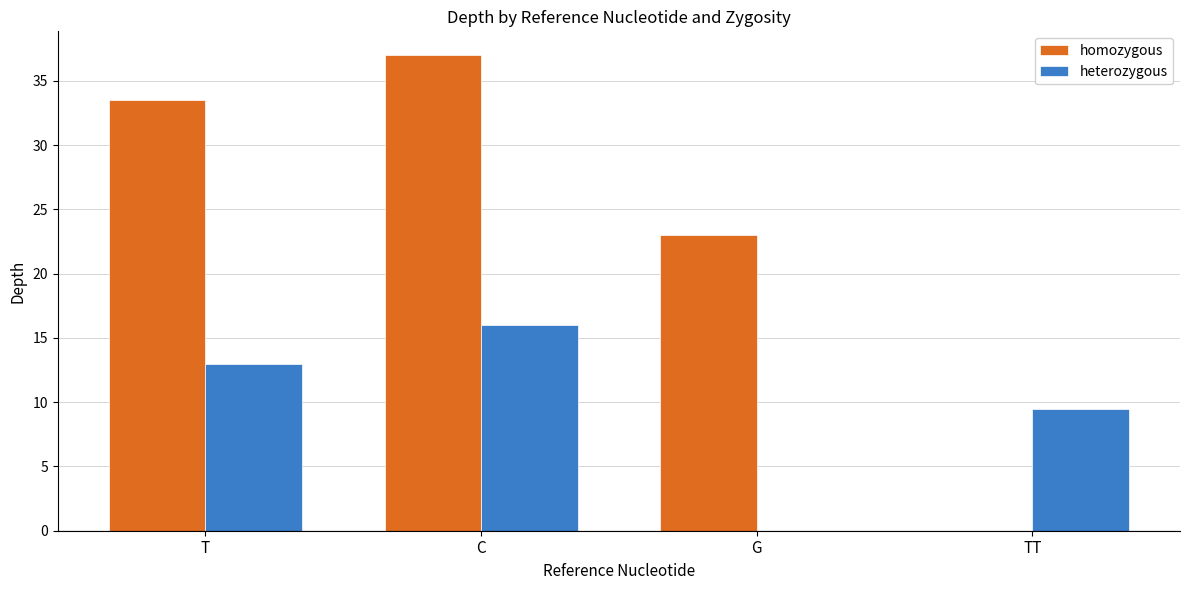

At which category is the sum across all series the highest?

C